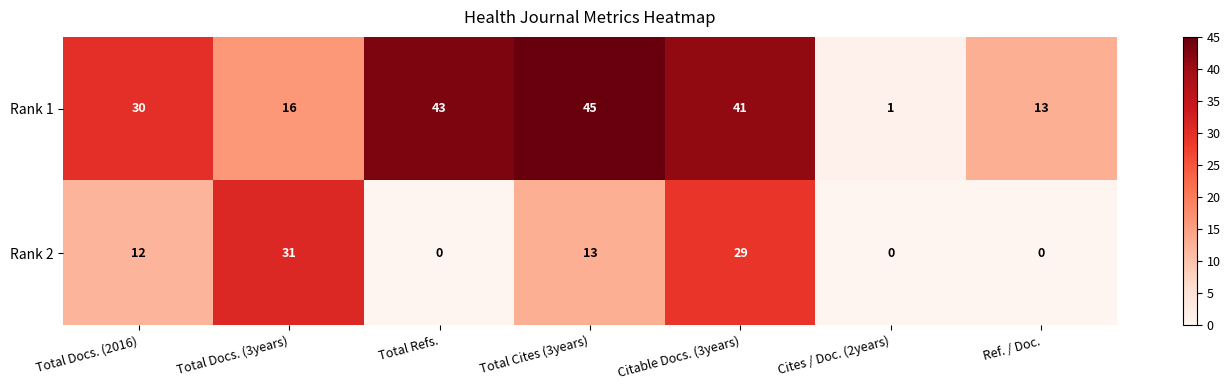

Which label corresponds to the largest value in the chart?

Total Cites (3years)